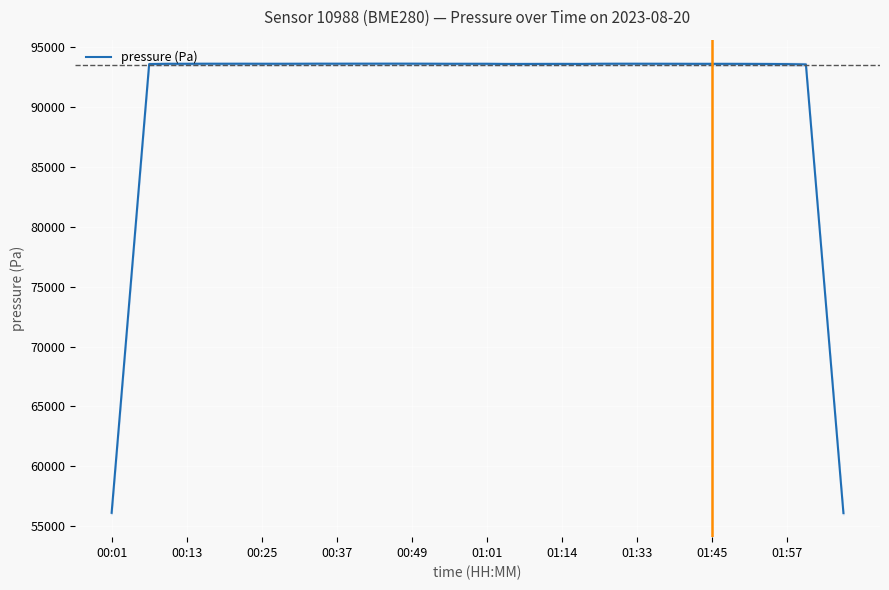

Reading right to left, transcribe all the data shown in this chart.

56102.0	74816.0	93531.4	93557.7	93567.1	93572.6	93575.7	93576.0	93576.4	93580.0	93582.3	93584.1	93584.7	93582.2	93568.8	93572.7	93571.4	93568.2	93567.9	93580.0	93580.4	93579.8	93585.1	93588.7	93589.9	93588.8	93588.8	93586.3	93588.3	93583.4	93581.5	93582.1	93584.9	93583.4	93584.7	93580.6	93580.5	93559.2	74841.0	56126.0